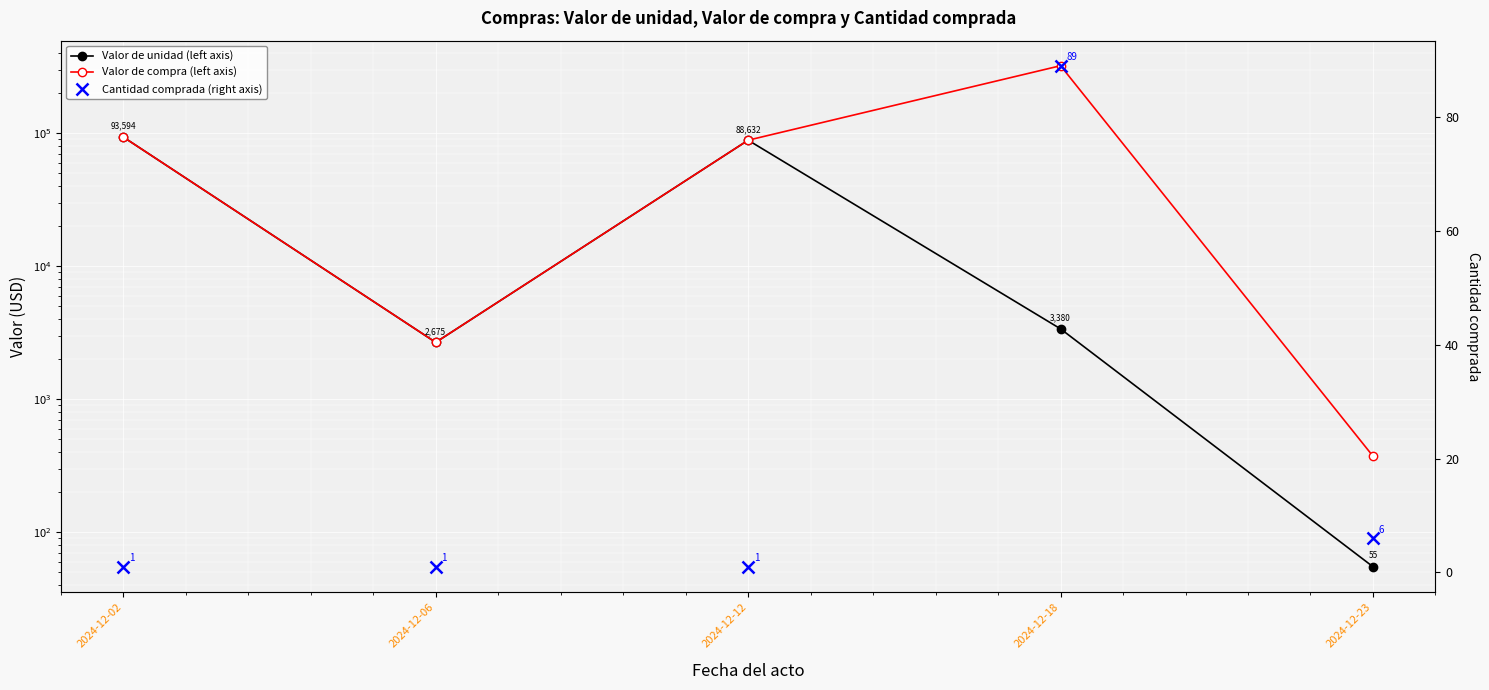

What is the difference between the maximum and second lowest values in the Cantidad comprada (right axis) series?

88.0